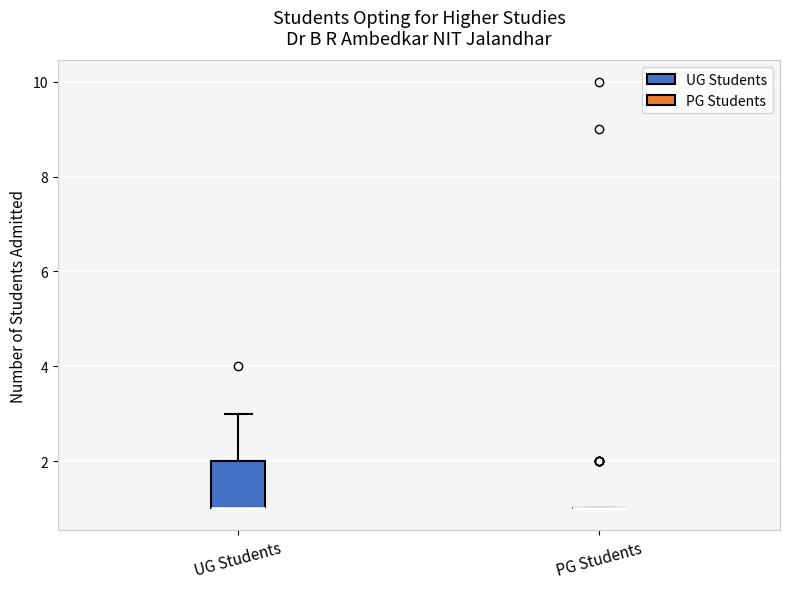

Reading left to right, transcribe this box plot: for each box, give where its median line is, the range the box spans, and where its two whiskers end, as read against the y-axis. The values are not printed on the chart, so give them approximately, as read against the axis.

UG Students: median 1 (drawn on the box's lower edge), box 1 to 2, whiskers 1 to 3
PG Students: box collapsed to a line at 1, whiskers 1 to 1